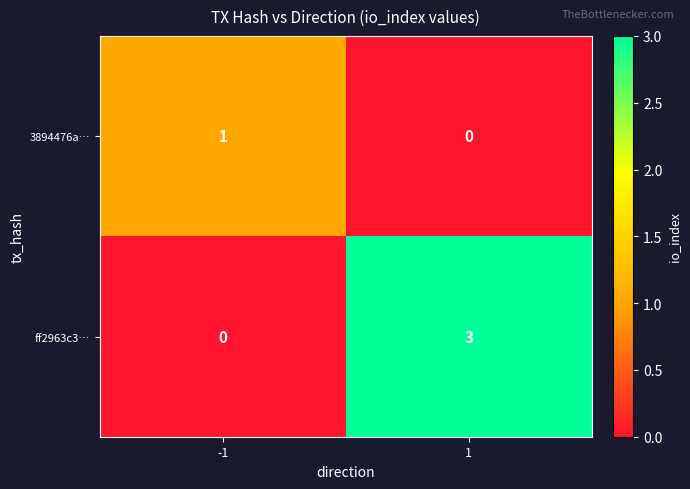

Reading left to right, extract all data points from this chart.

3894476a…: 1	0
ff2963c3…: 0	3